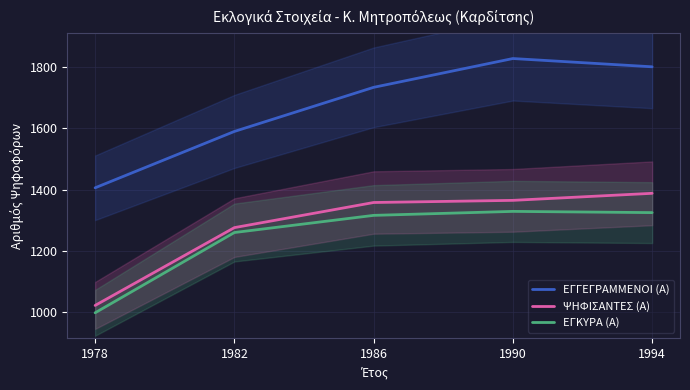

How many interior local peaks does the ΕΓΓΕΓΡΑΜΜΕΝΟΙ (Α) series have?

1